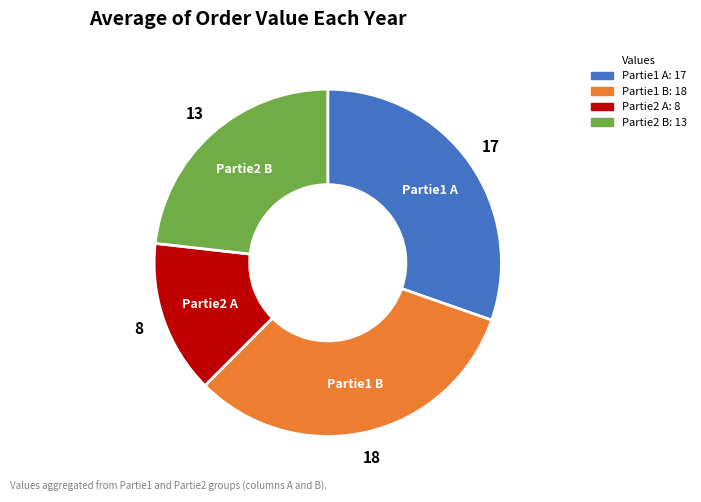

Is the sum of Partie2 A and Partie1 B greater than half?

No